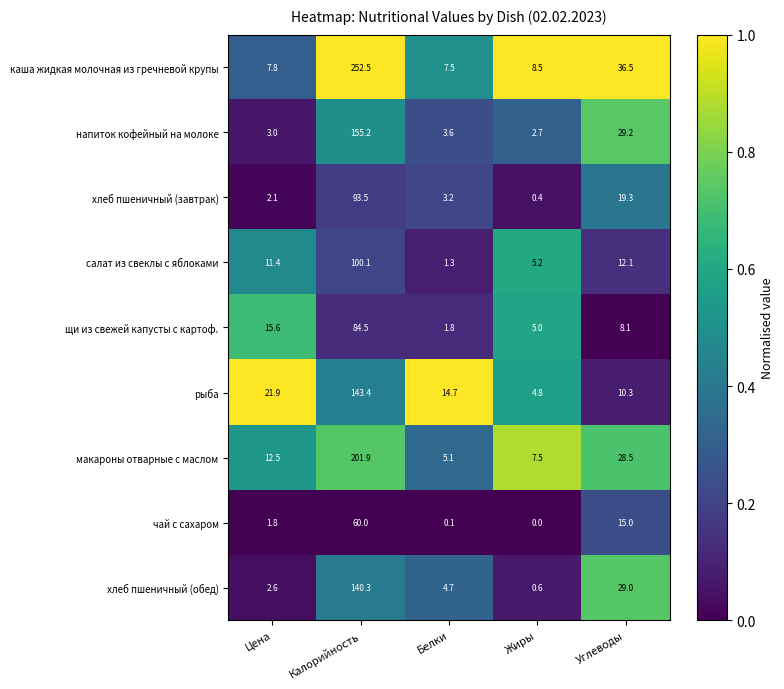

At how many categories does at least one series exceed 0?

5